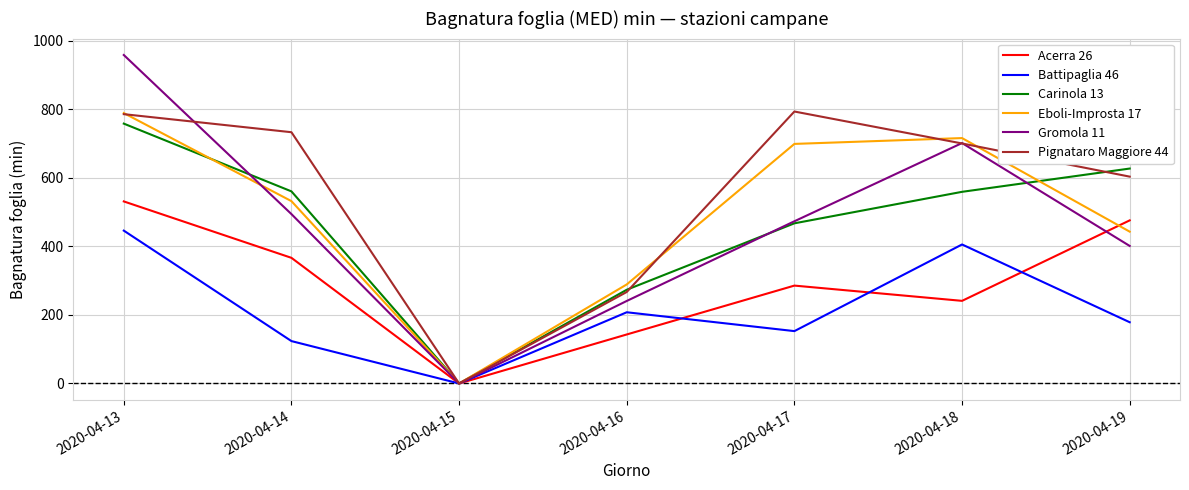

Between 2020-04-13 and 2020-04-15, which series saw the biggest shift?

Gromola 11